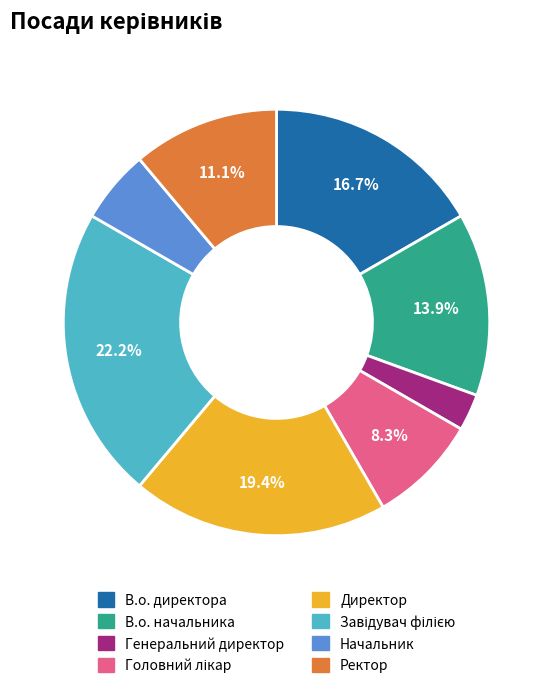

How many slices are in this pie chart?

8